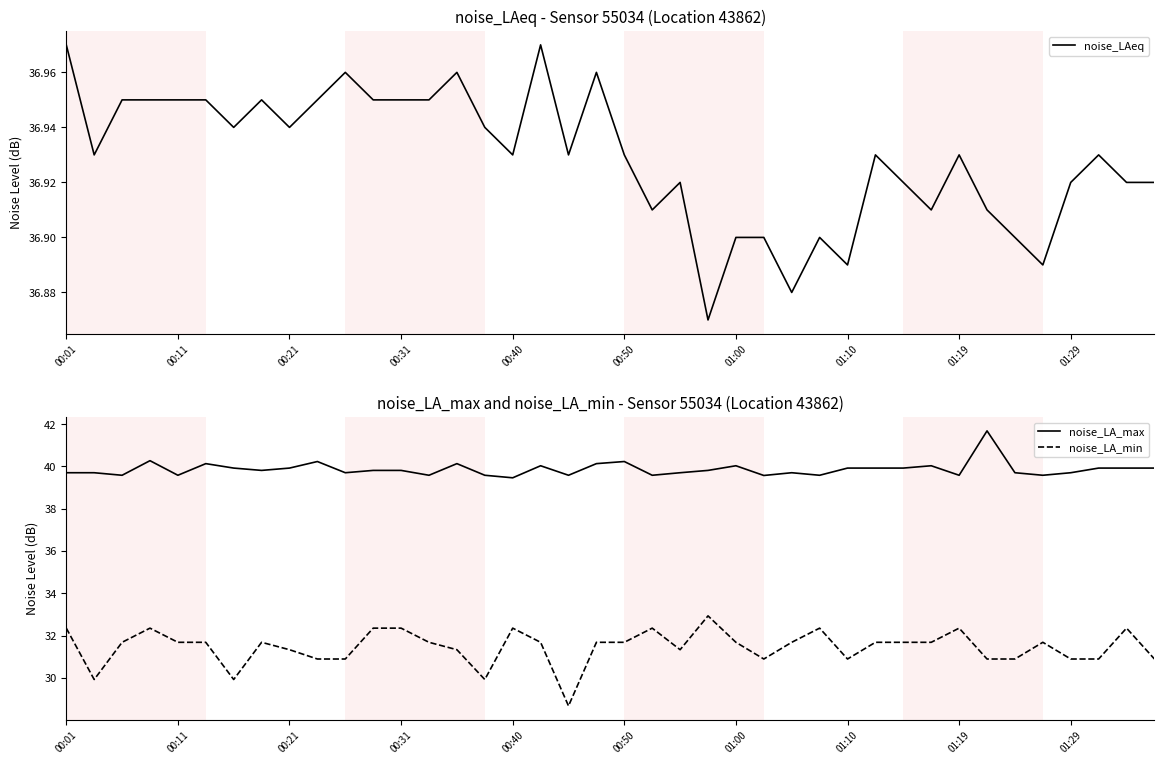

Is it true that noise_LAeq equals 17.0 at 01:29?

False